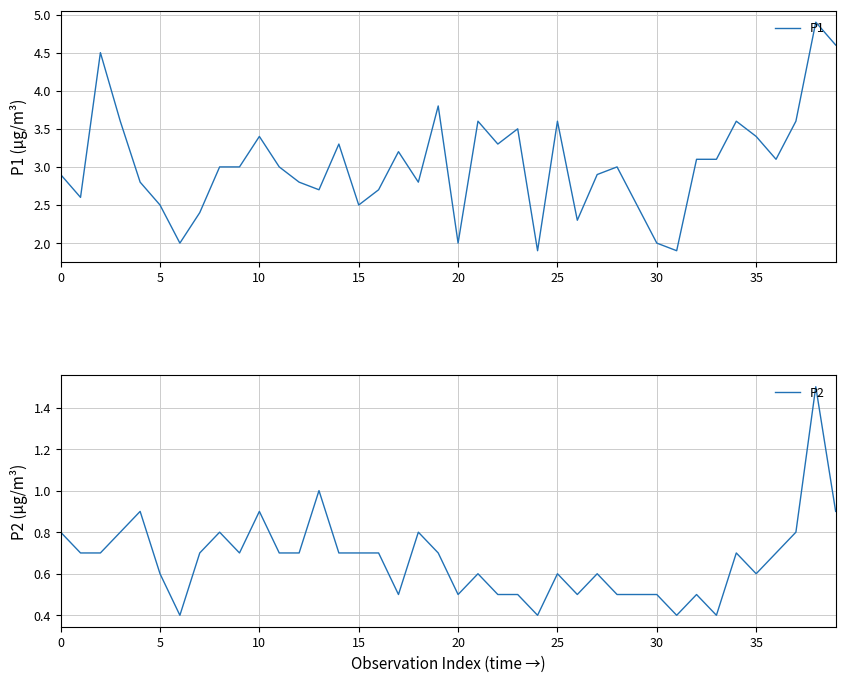

The value of P1 at 5 is 3.9. True or false?

False